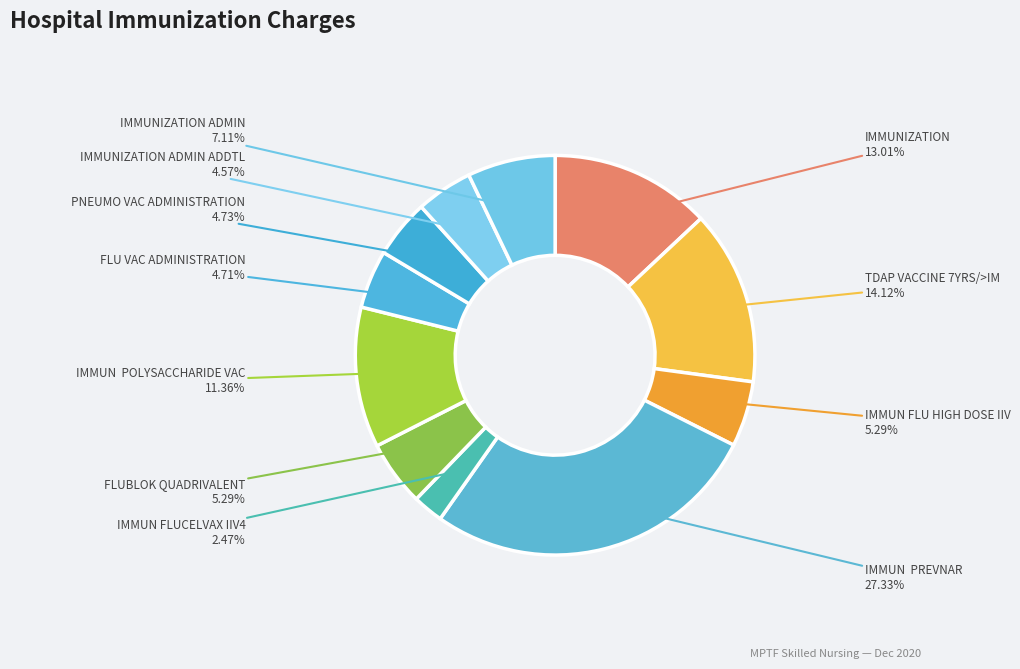

Combined, do IMMUN FLUCELVAX IIV4 and TDAP VACCINE 7YRS/>IM account for over 50%?

No